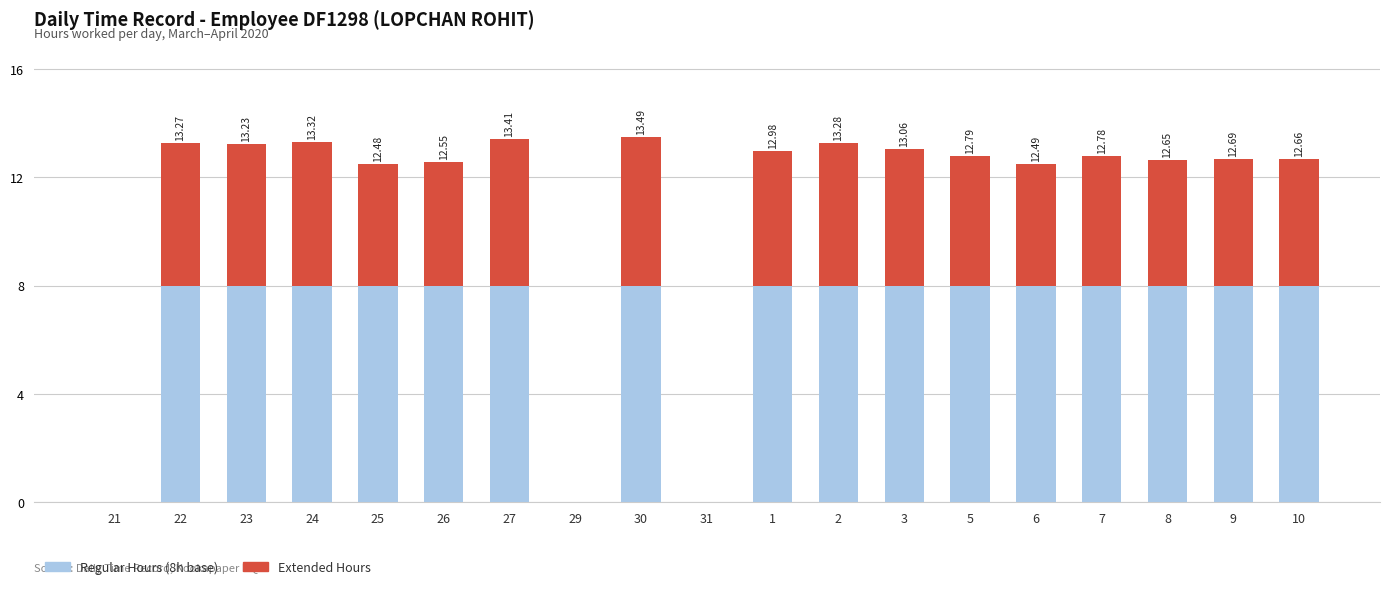

What is the sum of all Regular Hours (8h base) values?

128.0